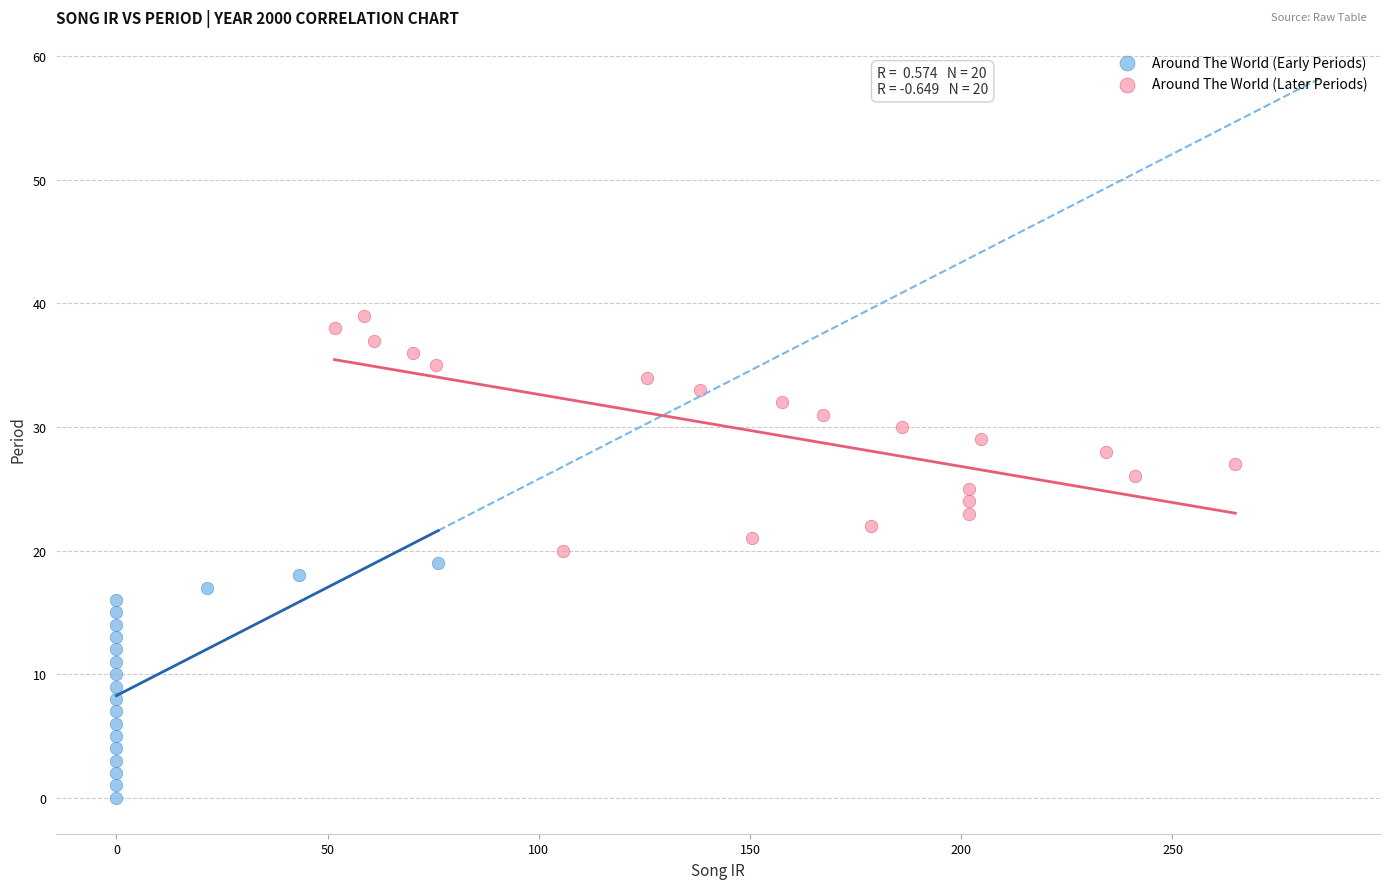

Which series reaches the minimum Y coordinate?

Around The World (Early Periods)